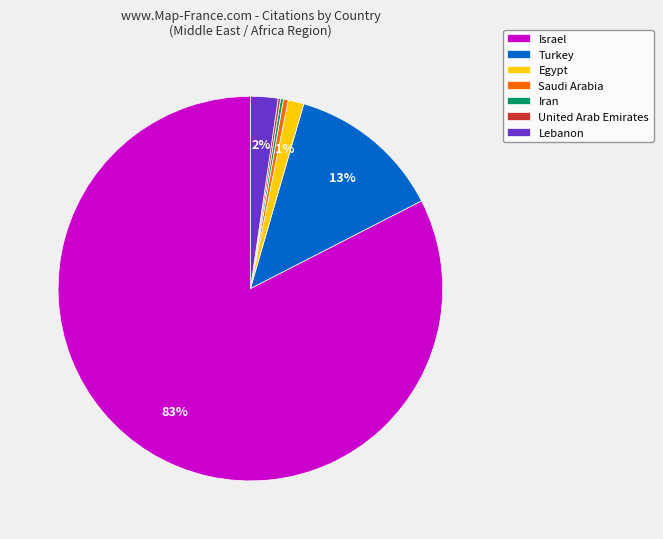

What is the largest slice in the pie chart?

Israel